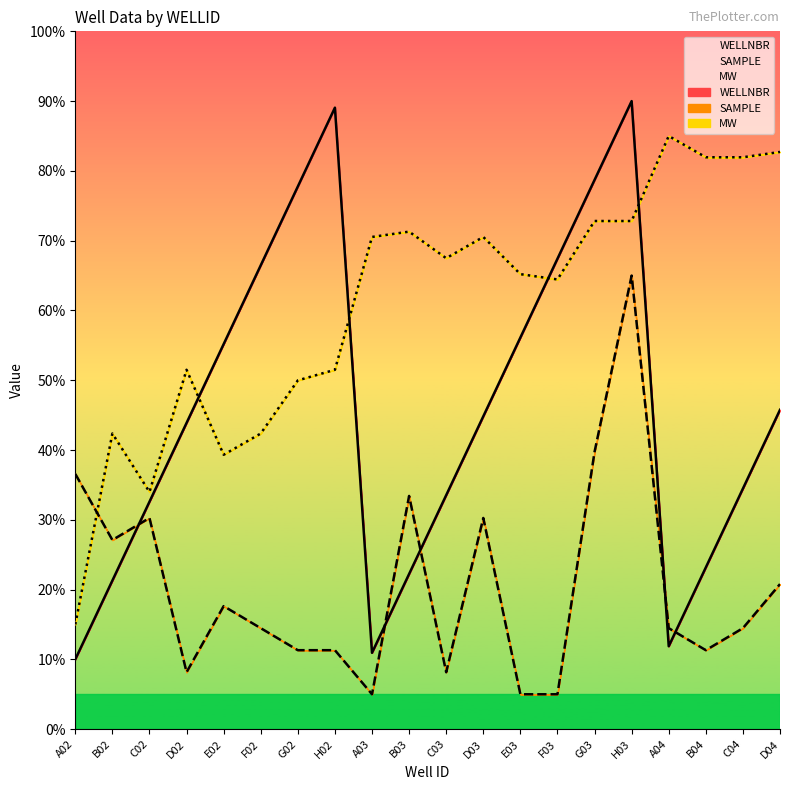

At which category is the sum across all series the highest?

H03